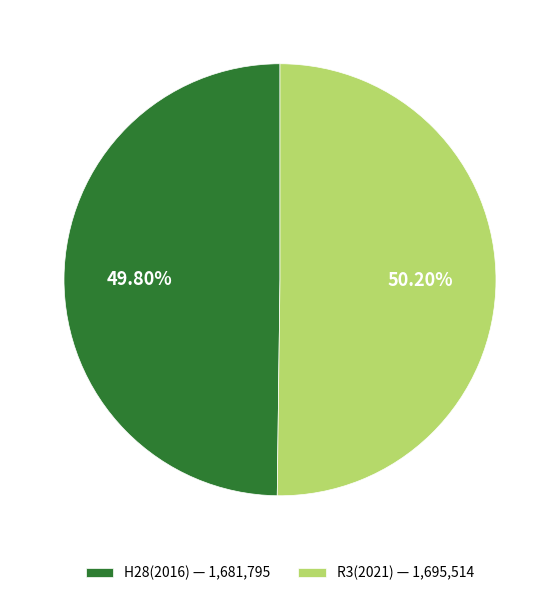

How much of the chart is everything except R3(2021)?

49.8%